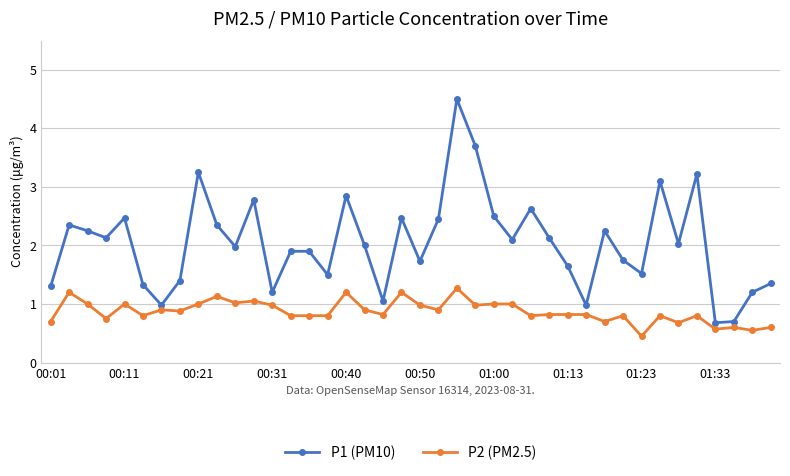

What is the sum of all P2 (PM2.5) values?

34.9